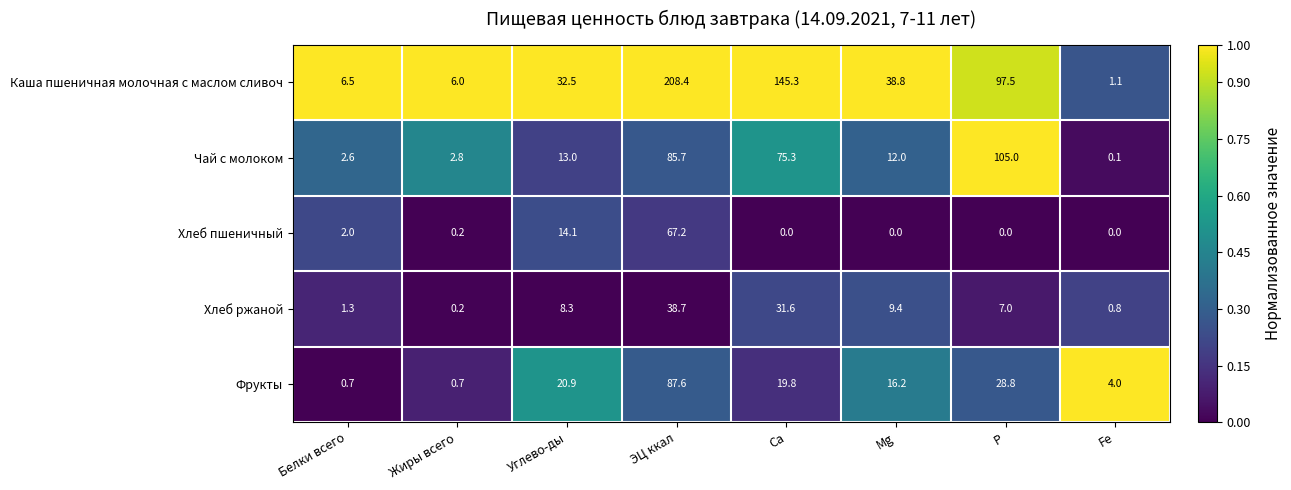

Rank the series at Ca from highest to lowest value.

Каша пшеничная молочная с маслом сливоч, Чай с молоком, Хлеб ржаной, Фрукты, Хлеб пшеничный